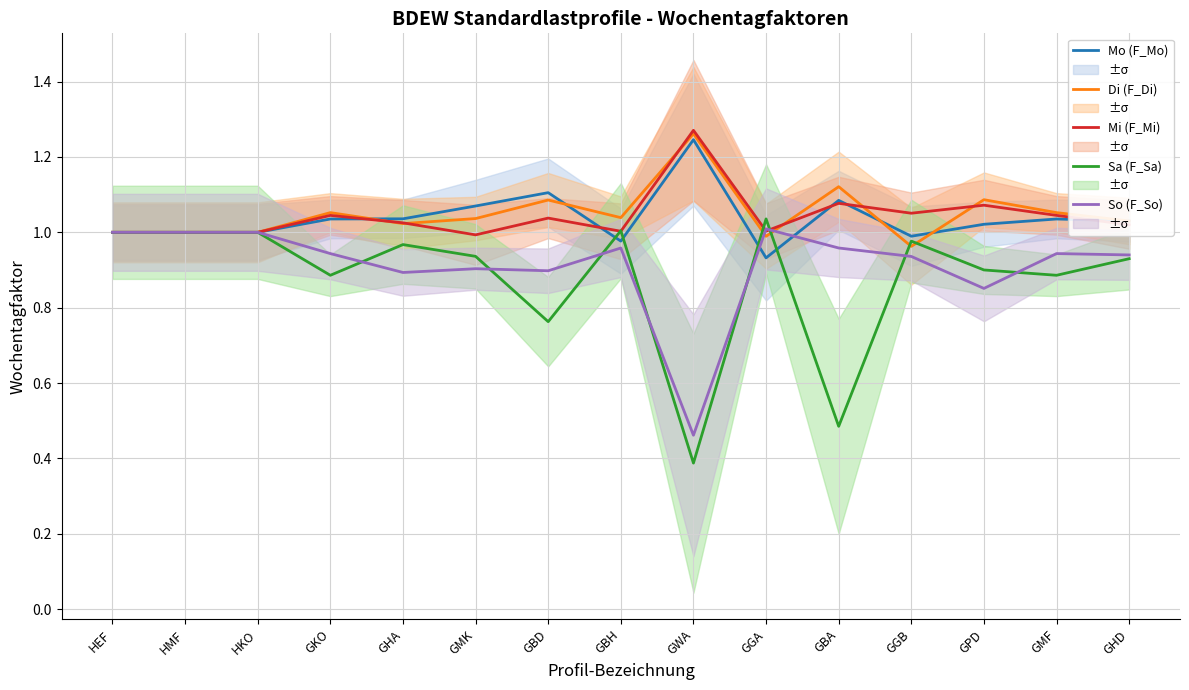

At which category does So (F_So) reach its first local valley?

GHA